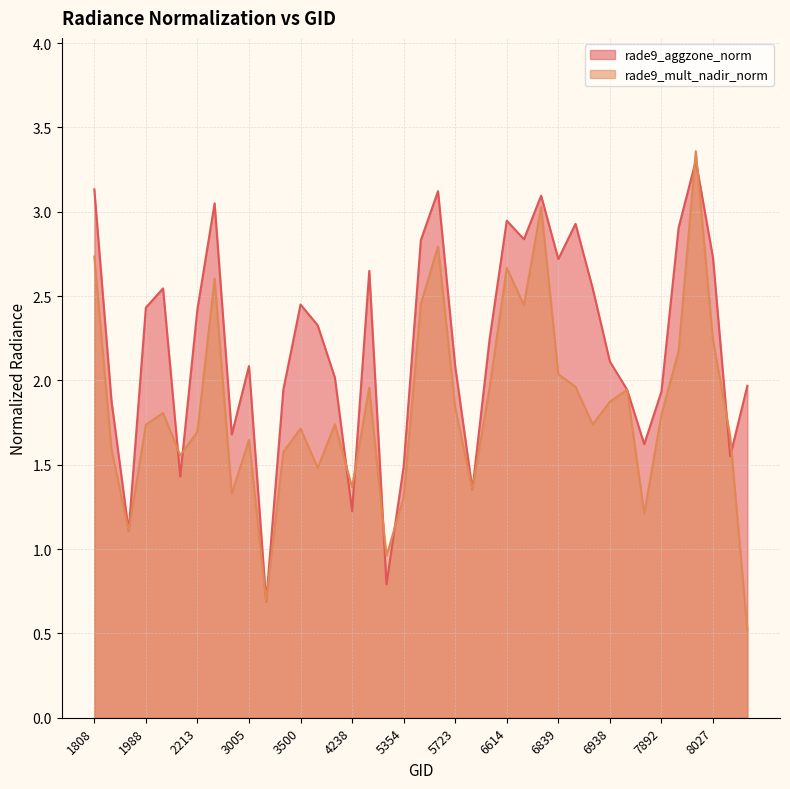

True or false: rade9_mult_nadir_norm (line) and rade9_aggzone_norm (line) intersect in this chart.

True